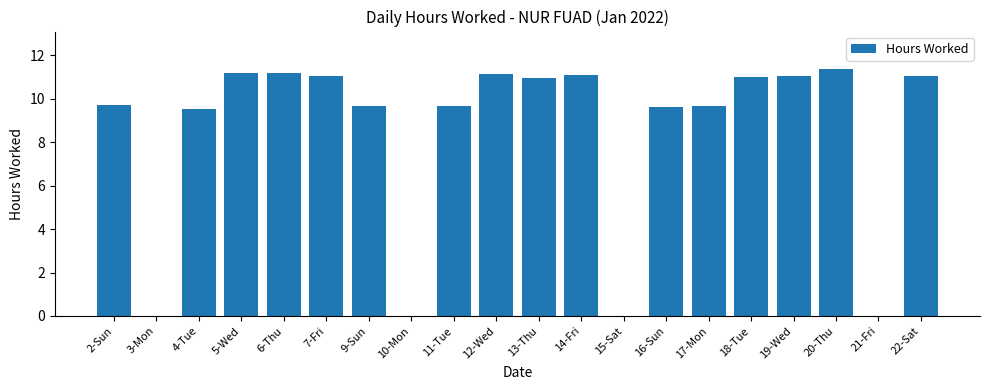

True or false: the data shows 11.2 at 5-Wed.

True